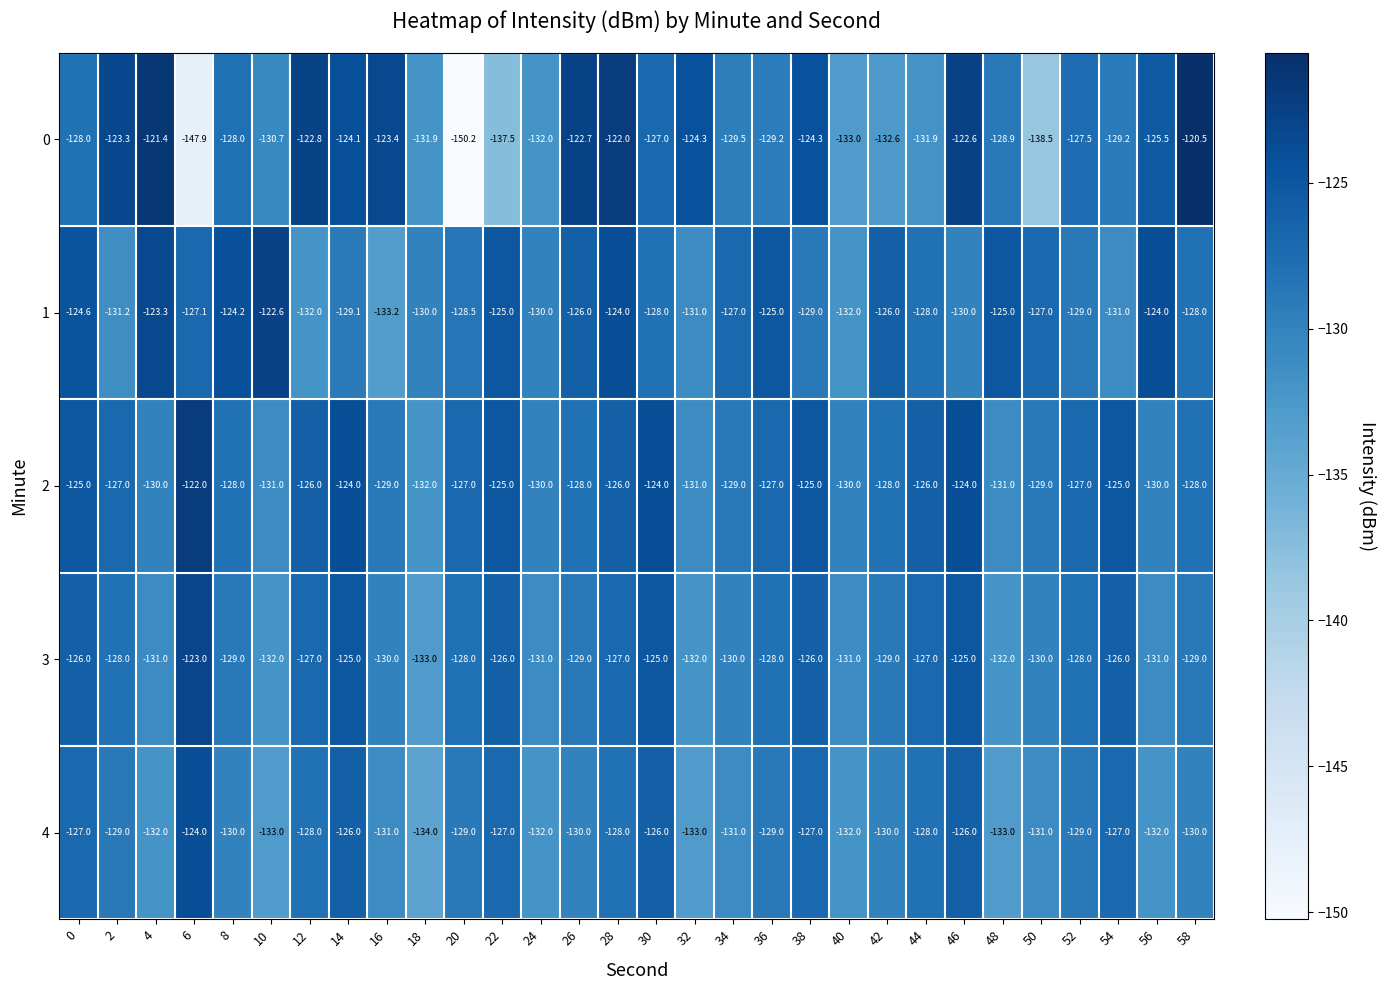

What is the spread (max minus min) of values at 10?

10.4